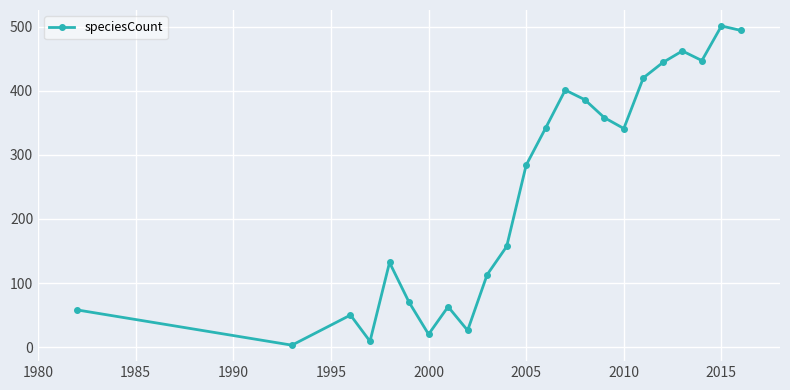

True or false: the data has more than 2 interior local peaks.

True